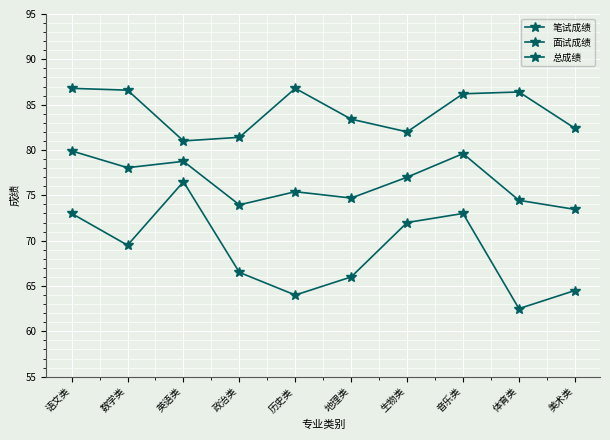

How many lines are shown in the chart?

3